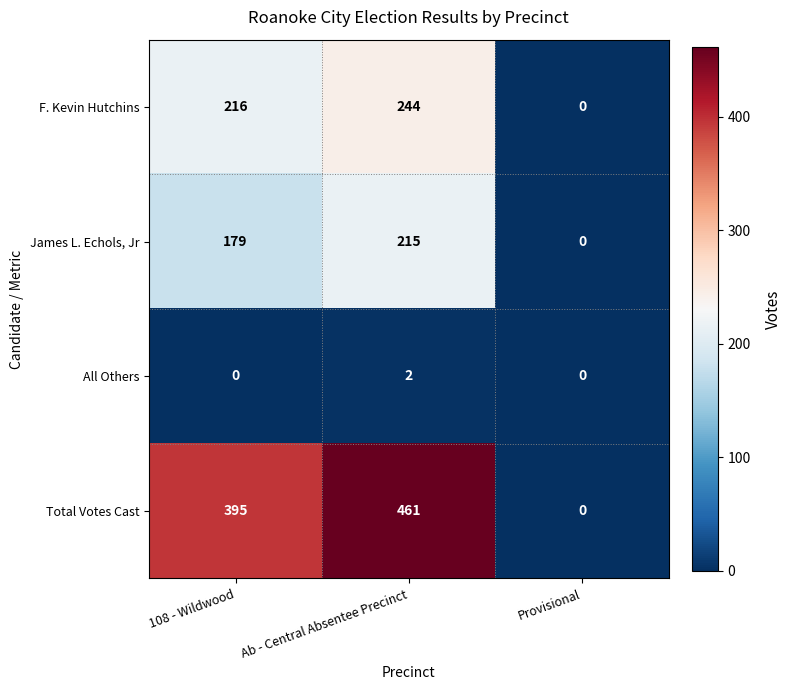

What is the sum of the F. Kevin Hutchins values at Ab - Central Absentee Precinct and Provisional?

244